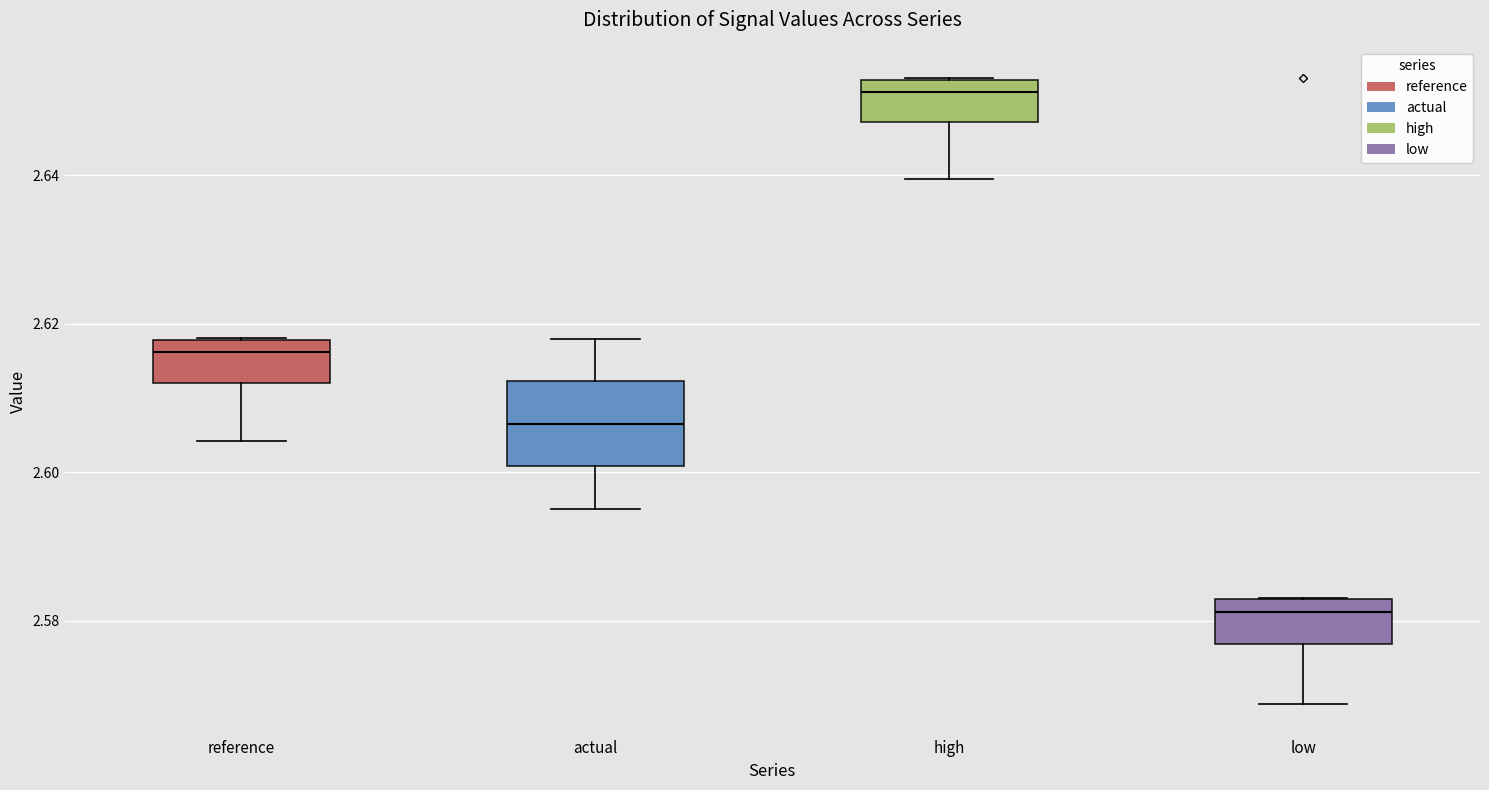

Which box has the lowest median line?

low